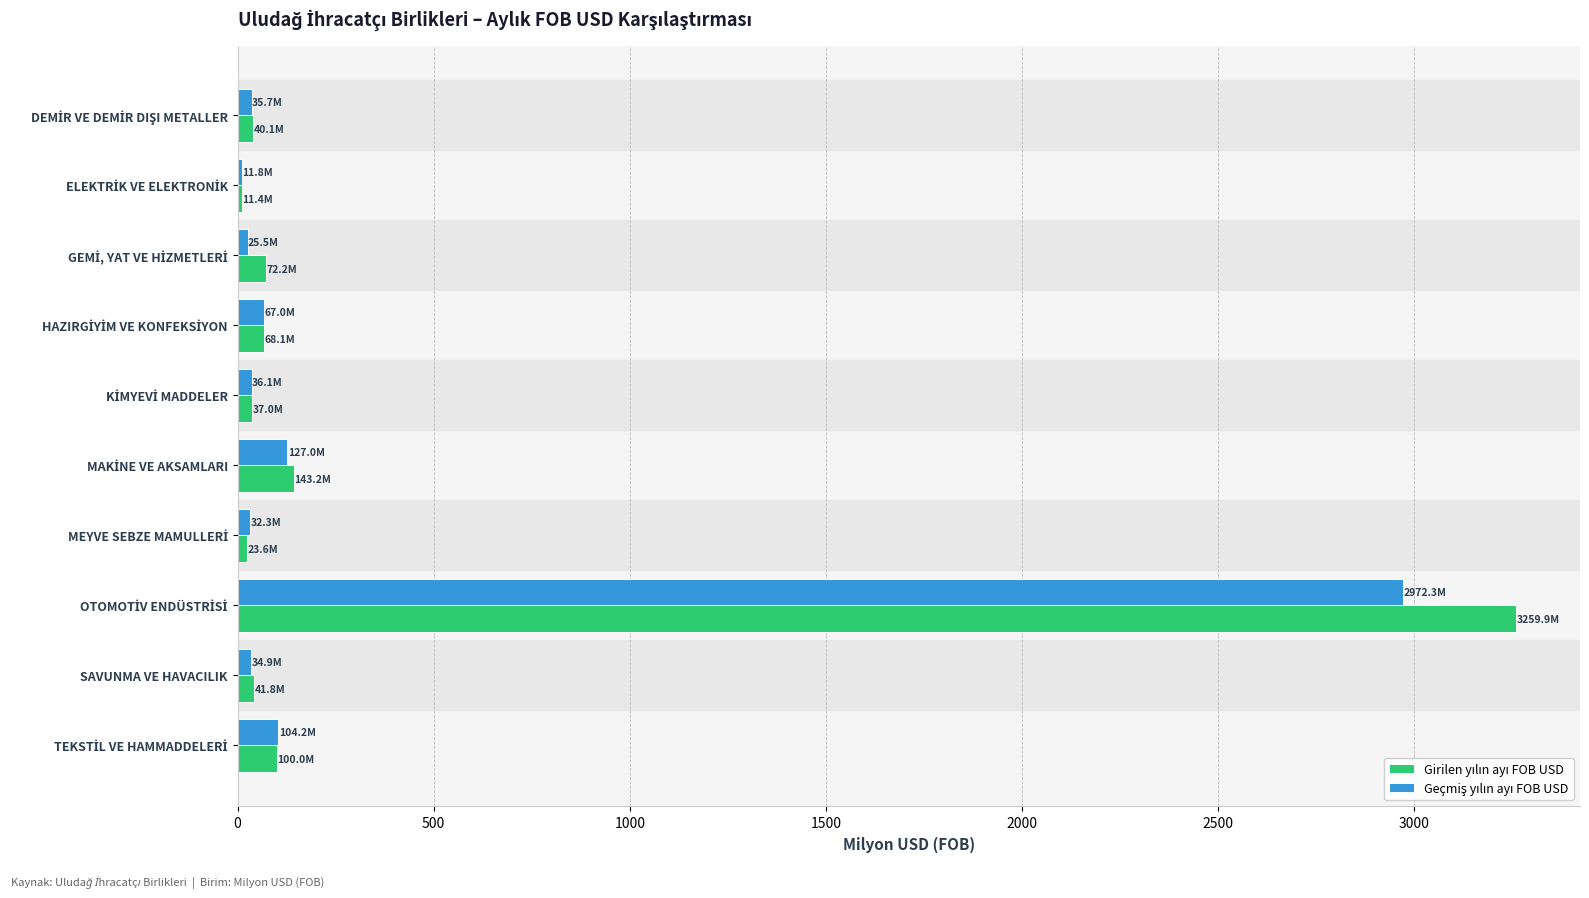

Reading right to left, extract all data points from this chart.

Girilen yılın ayı FOB USD: 100.0	41.8	3259.9	23.6	143.2	37.0	68.1	72.2	11.4	40.1
Geçmiş yılın ayı FOB USD: 104.2	34.9	2972.3	32.3	127.0	36.1	67.0	25.5	11.8	35.7